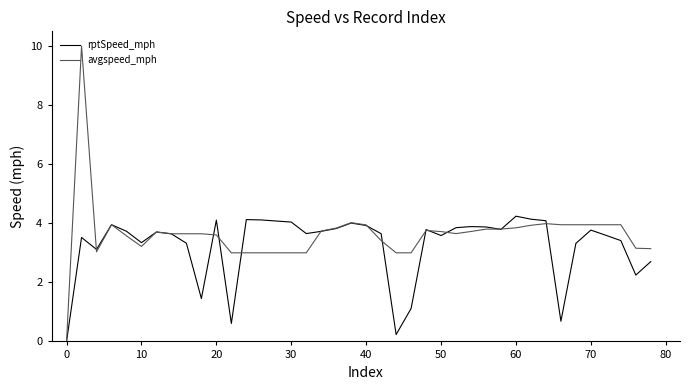

What is the difference between the maximum and minimum values in the rptSpeed_mph series?

4.2